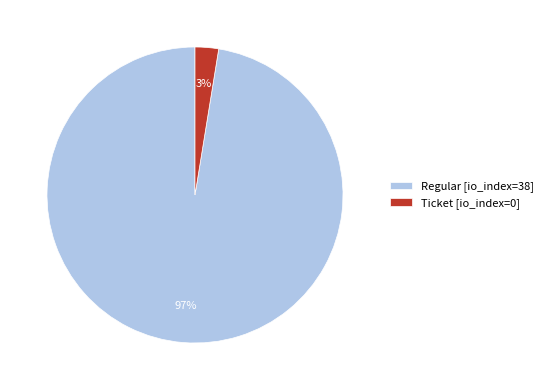

How many slices are in this pie chart?

2